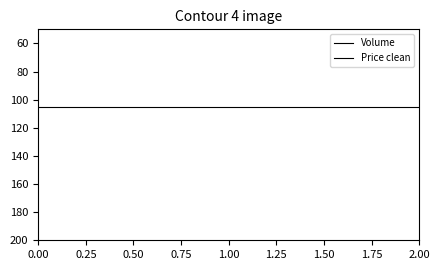

Between 0.00 and 2.00, which series saw the biggest shift?

Volume